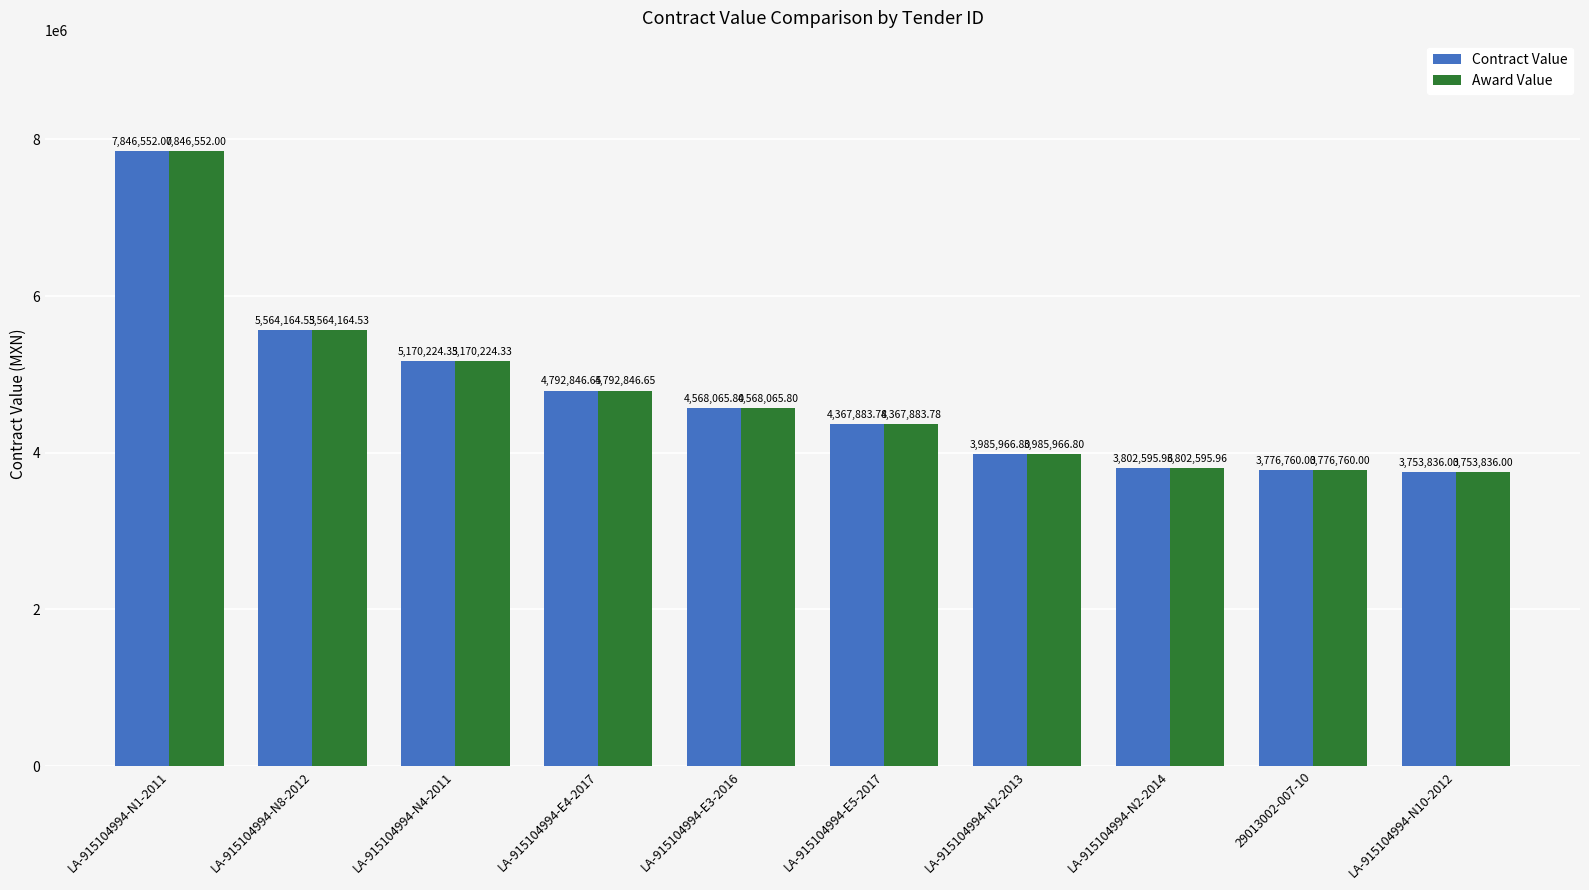

What are all the series names shown in the legend?

Contract Value, Award Value